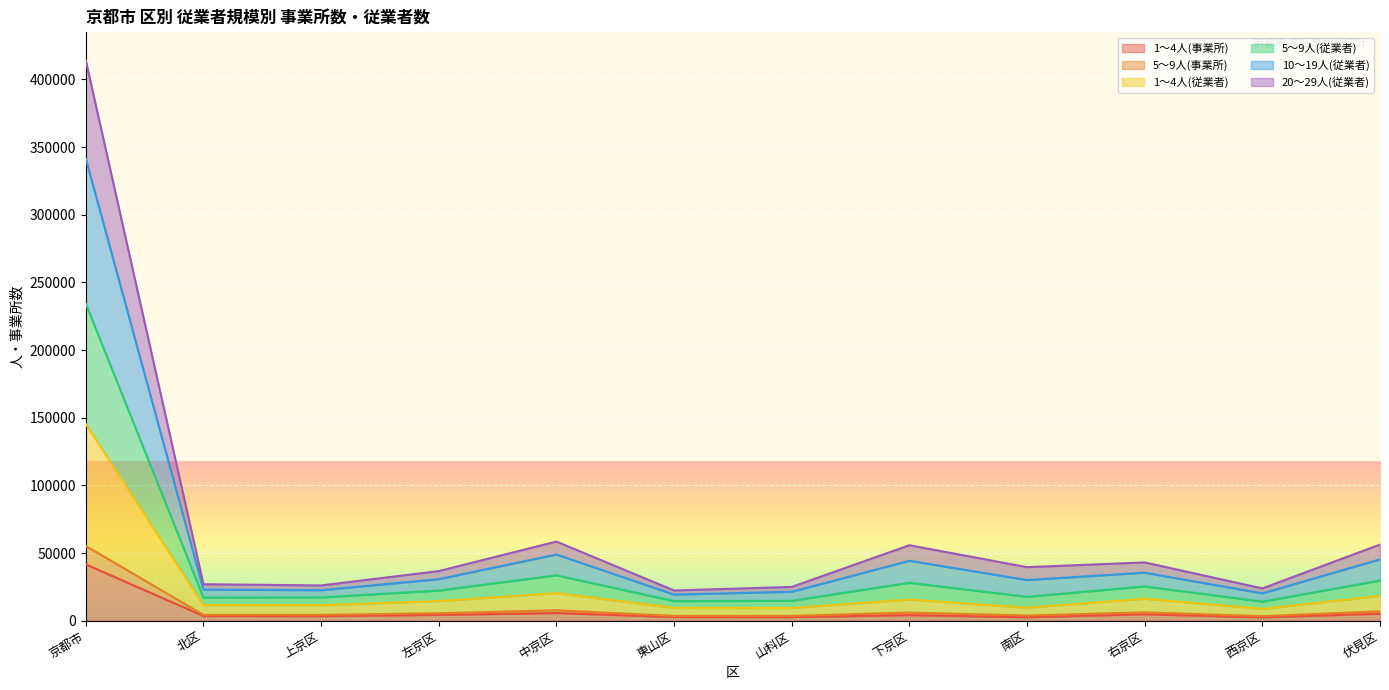

Does the chart display data point markers on the line(s)?

No